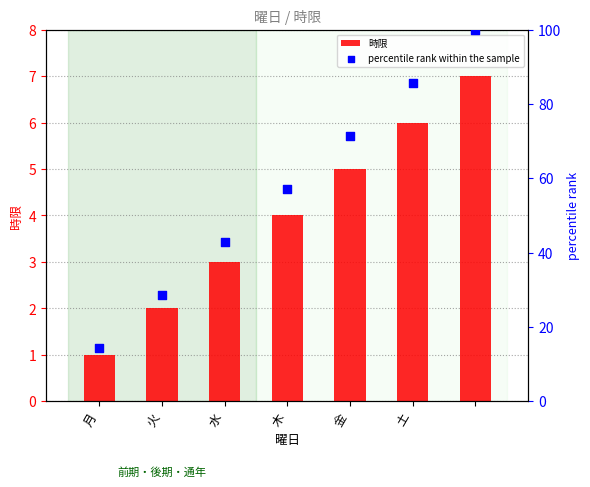

Which series has the largest total across all categories?

percentile rank within the sample